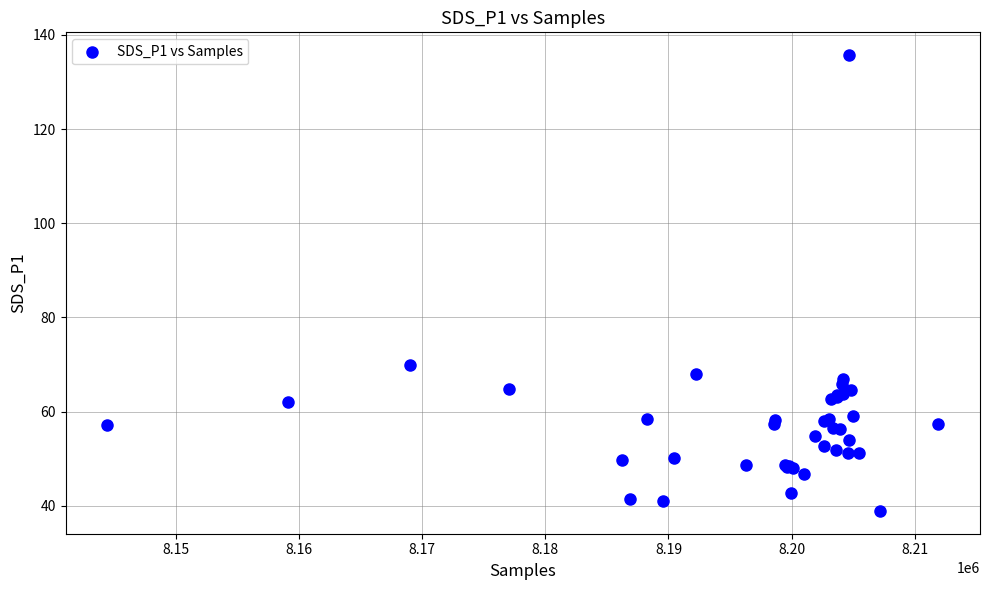

What Y value in the scatter plot is closest to 87?

69.9